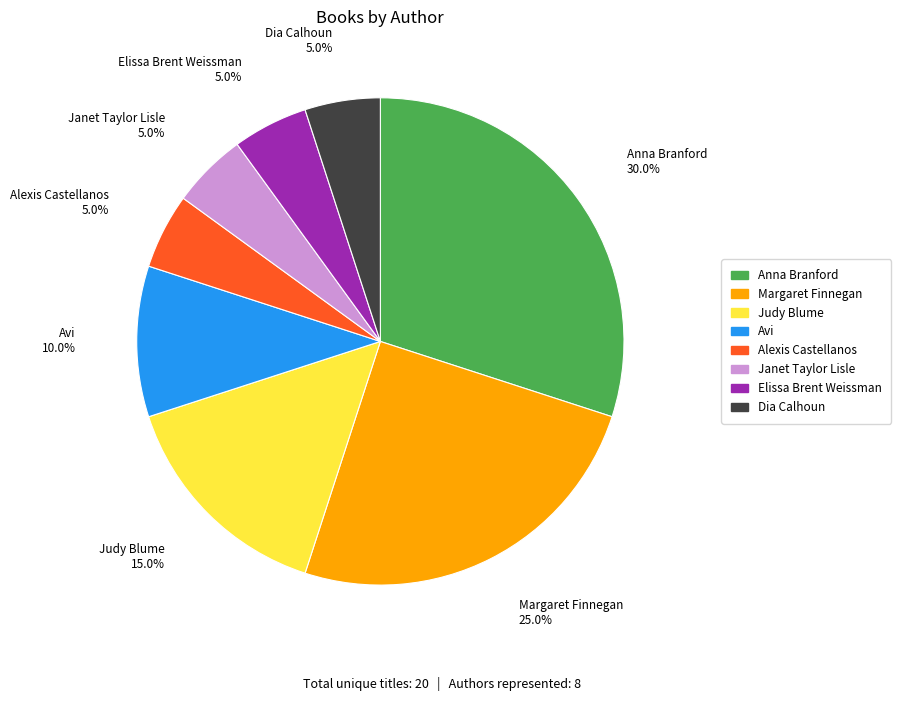

How many slices are in this pie chart?

8